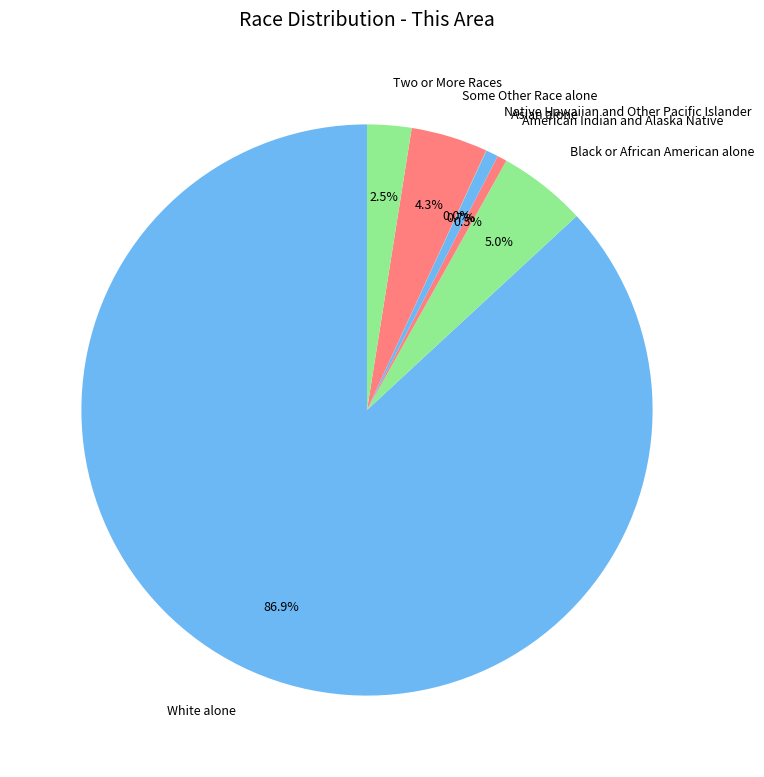

Is there any slice that represents more than half of the pie?

Yes